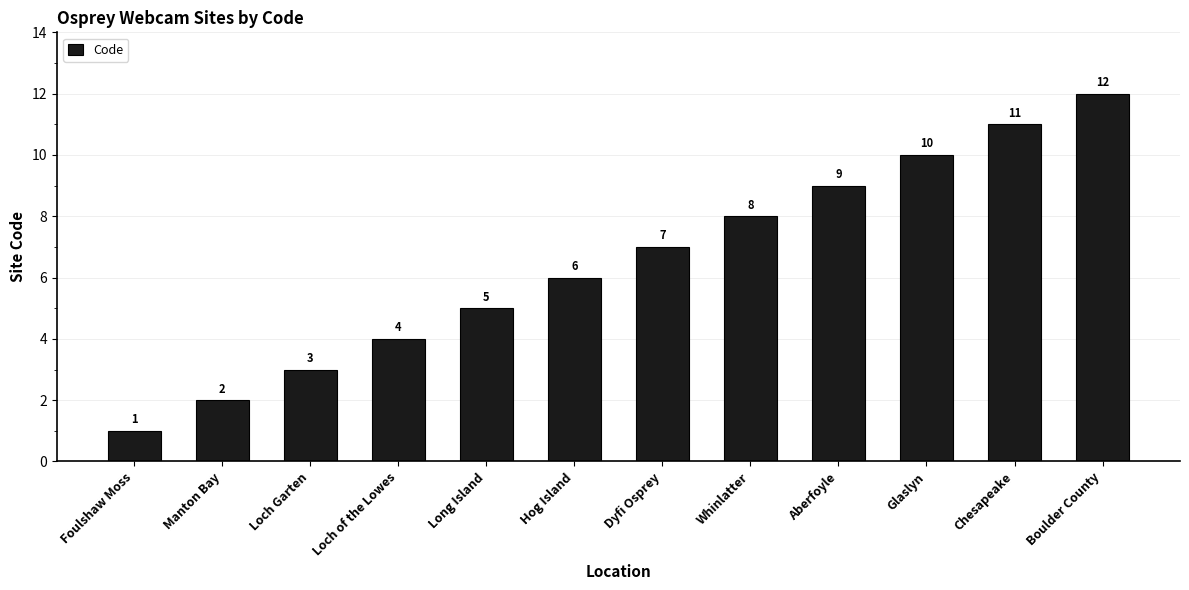

The value at Dyfi Osprey is 7. True or false?

True